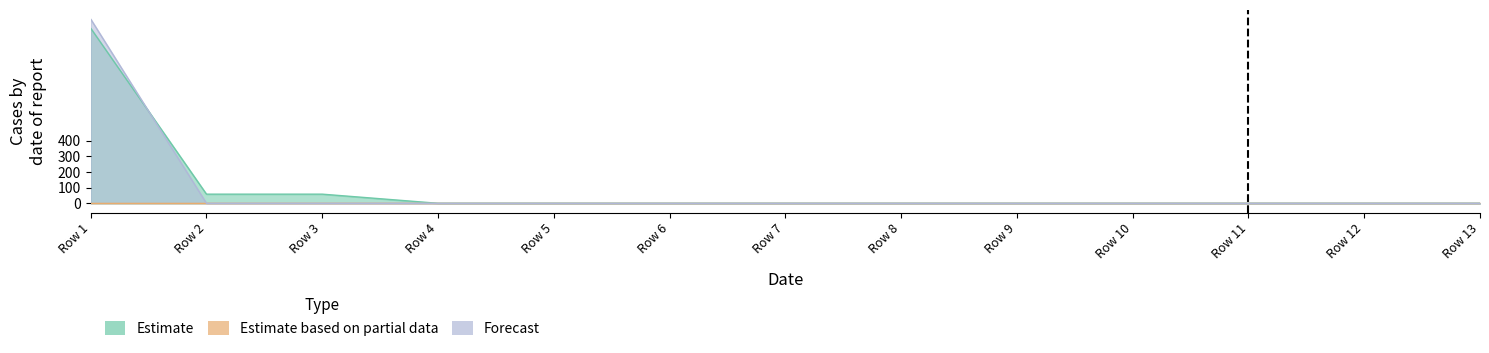

How many data points in Estimate are above 0?

3